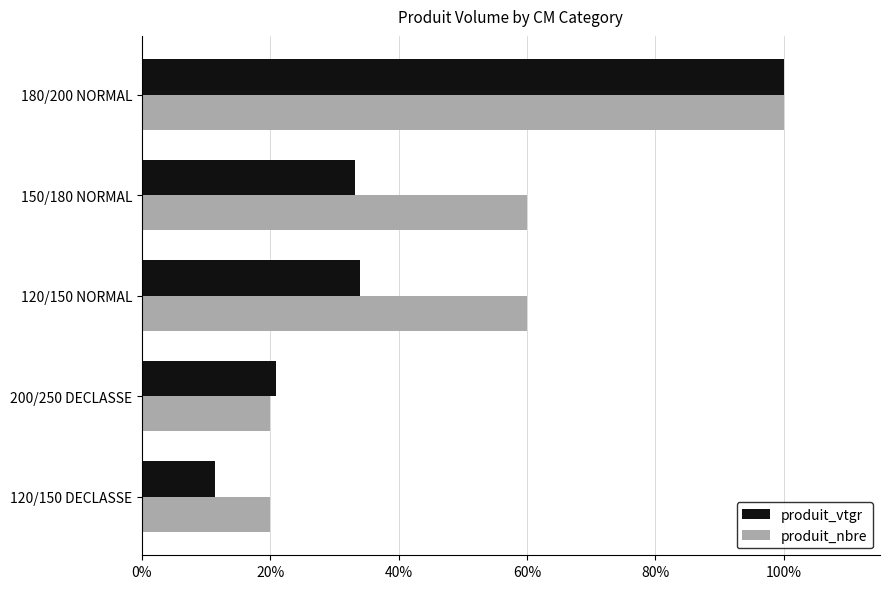

Which series has the largest total across all categories?

produit_nbre